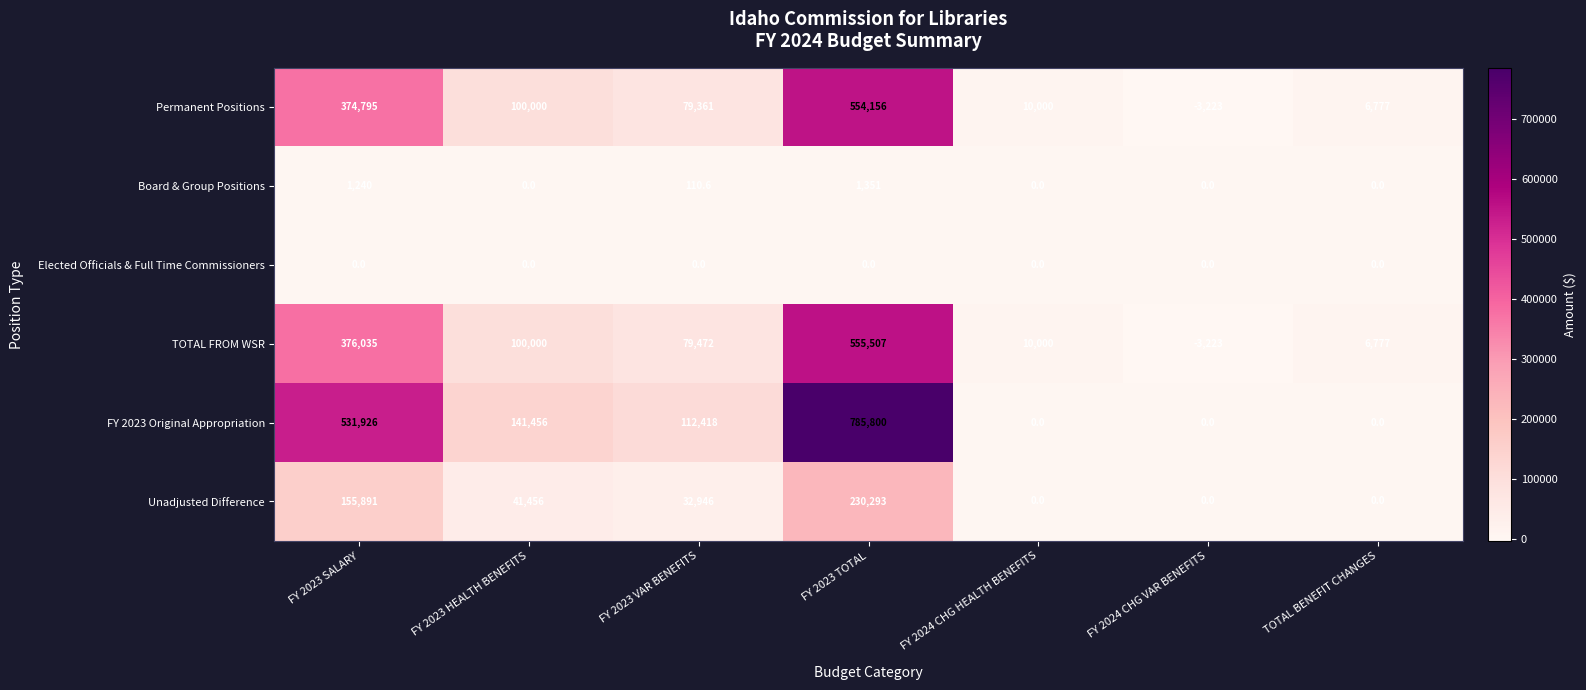

Rank the categories by TOTAL FROM WSR value from lowest to highest.

FY 2024 CHG VAR BENEFITS, TOTAL BENEFIT CHANGES, FY 2024 CHG HEALTH BENEFITS, FY 2023 VAR BENEFITS, FY 2023 HEALTH BENEFITS, FY 2023 SALARY, FY 2023 TOTAL